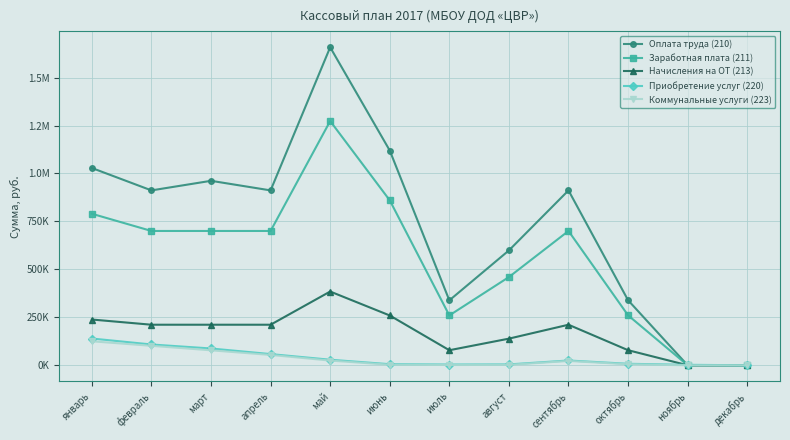

What is the sum of the Оплата труда (210) values at октябрь and январь?

1367785.7